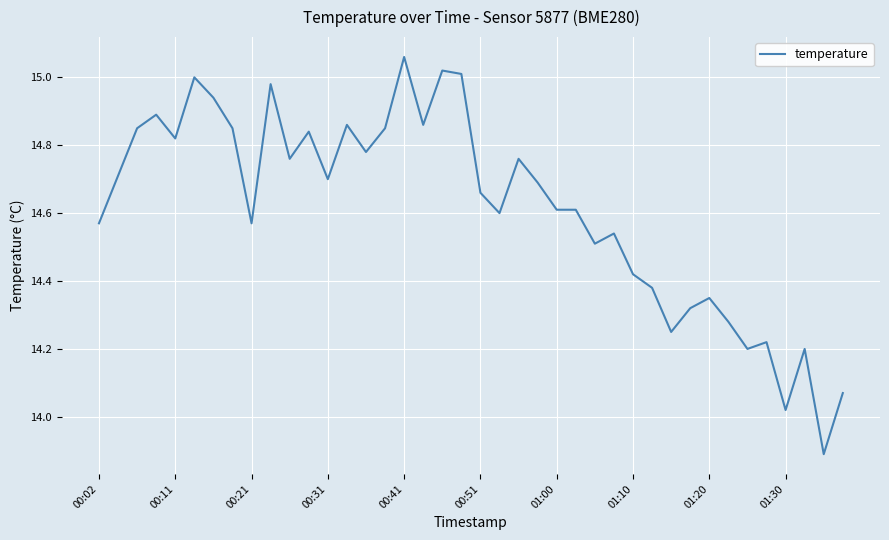

How many distinct data groups are displayed?

1